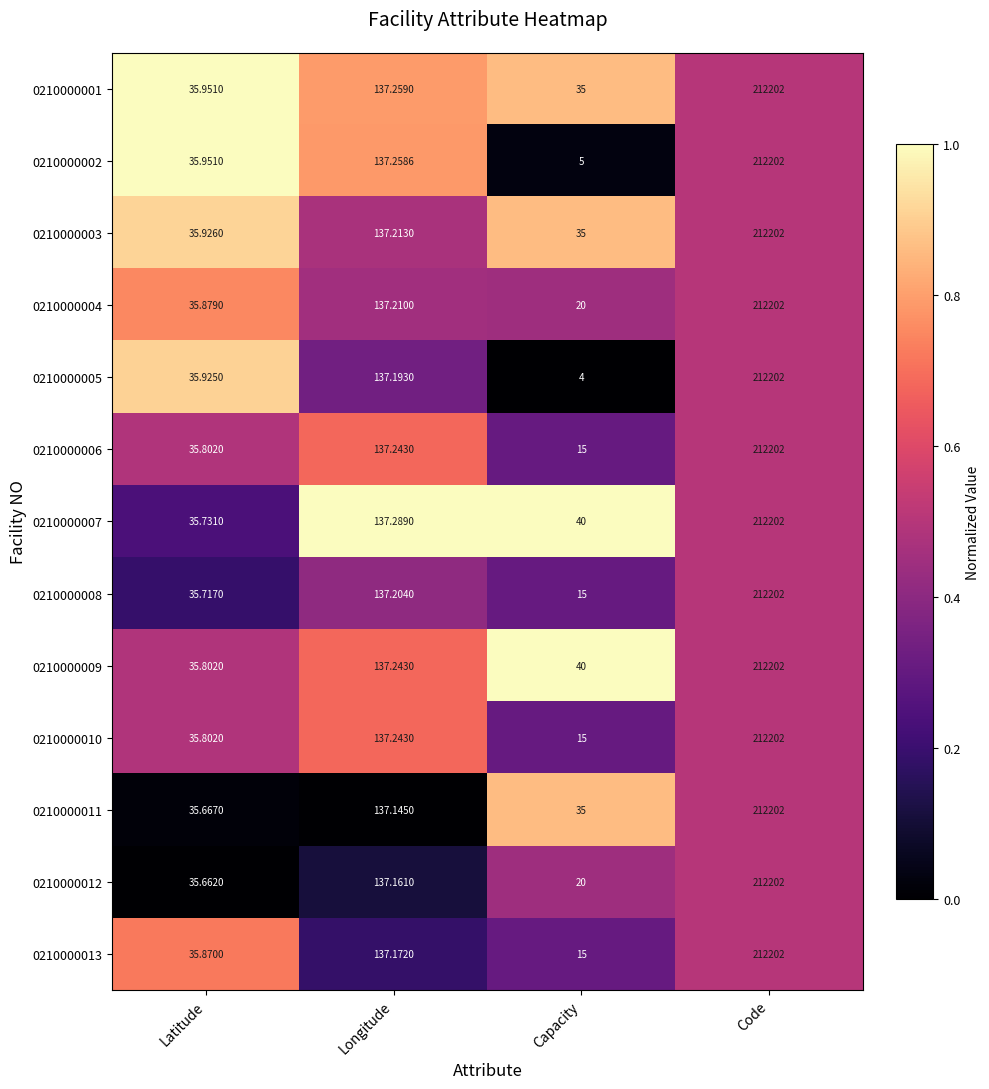

What is the difference between the highest and lowest values at Longitude?

0.1